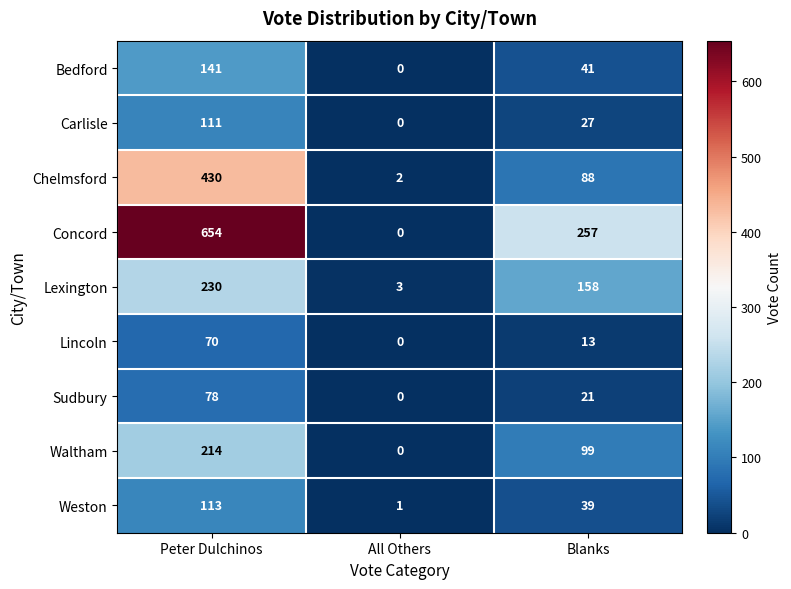

Is it true that Lincoln equals 4 at Blanks?

False